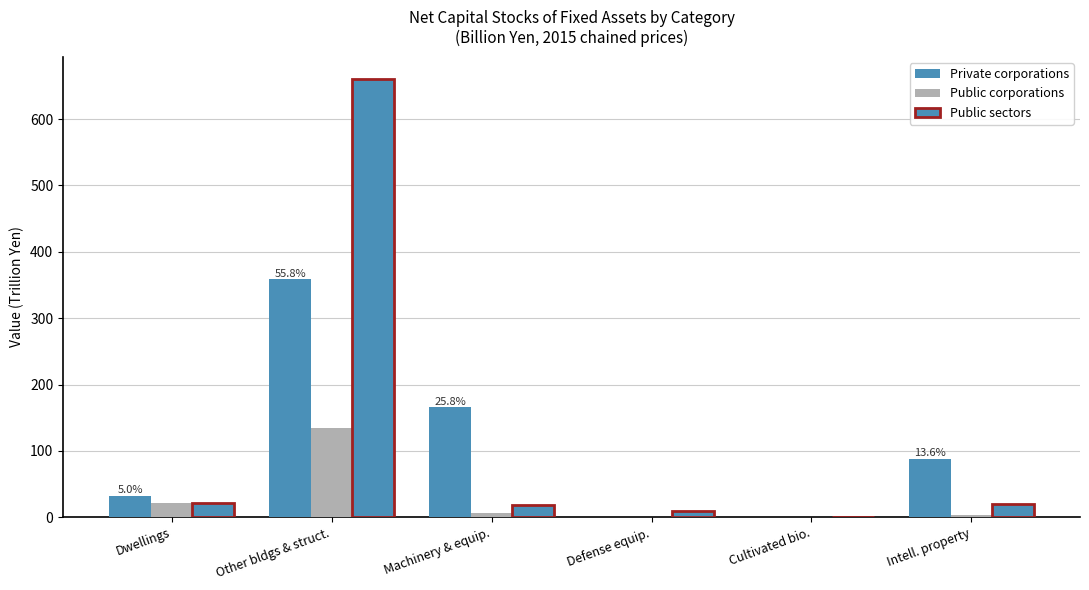

How many data points in Private corporations are above 87?

3